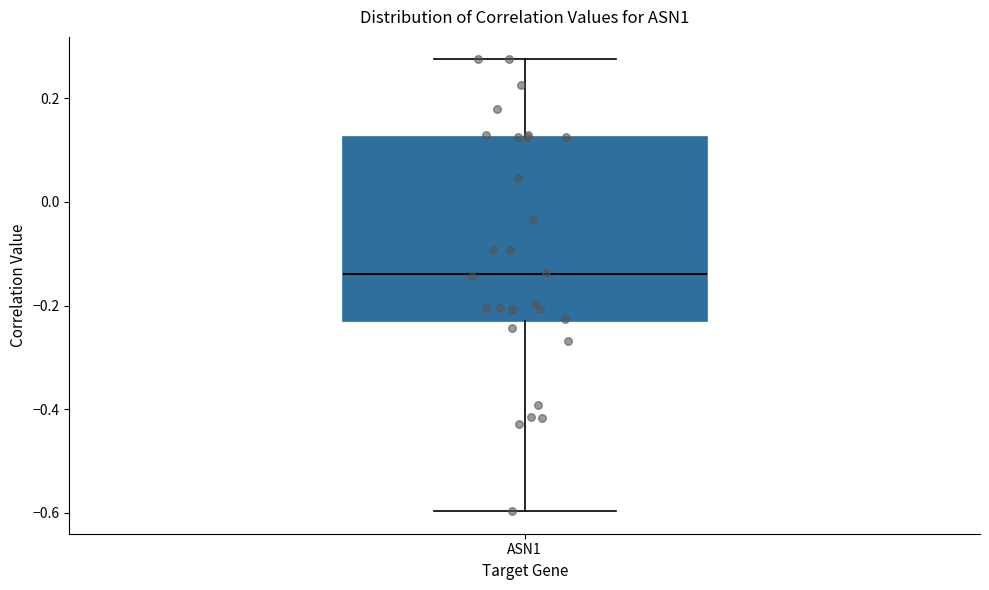

Where does the lower whisker of the box for ASN1 end on the y-axis? The values are not printed on the chart, so give them approximately, as read against the axis.

-0.60